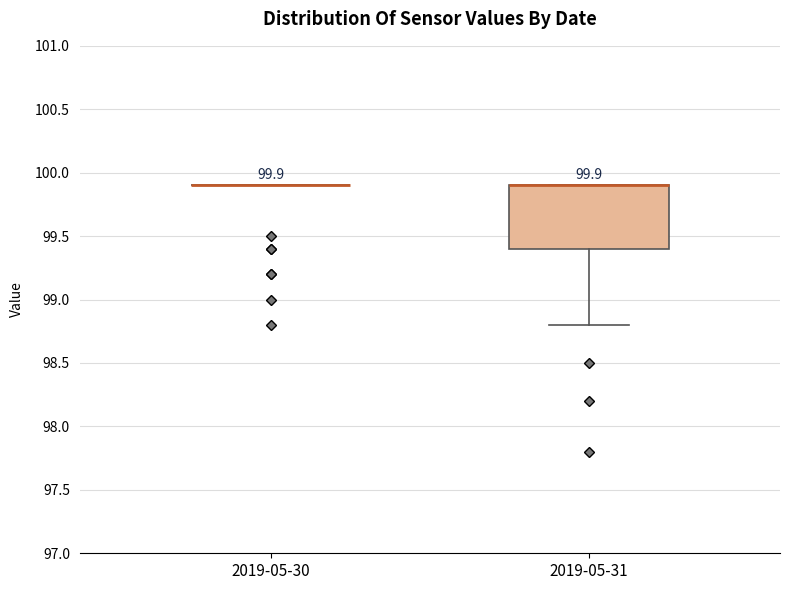

Comparing the boxes themselves (not the whiskers), which one is the tallest?

2019-05-31